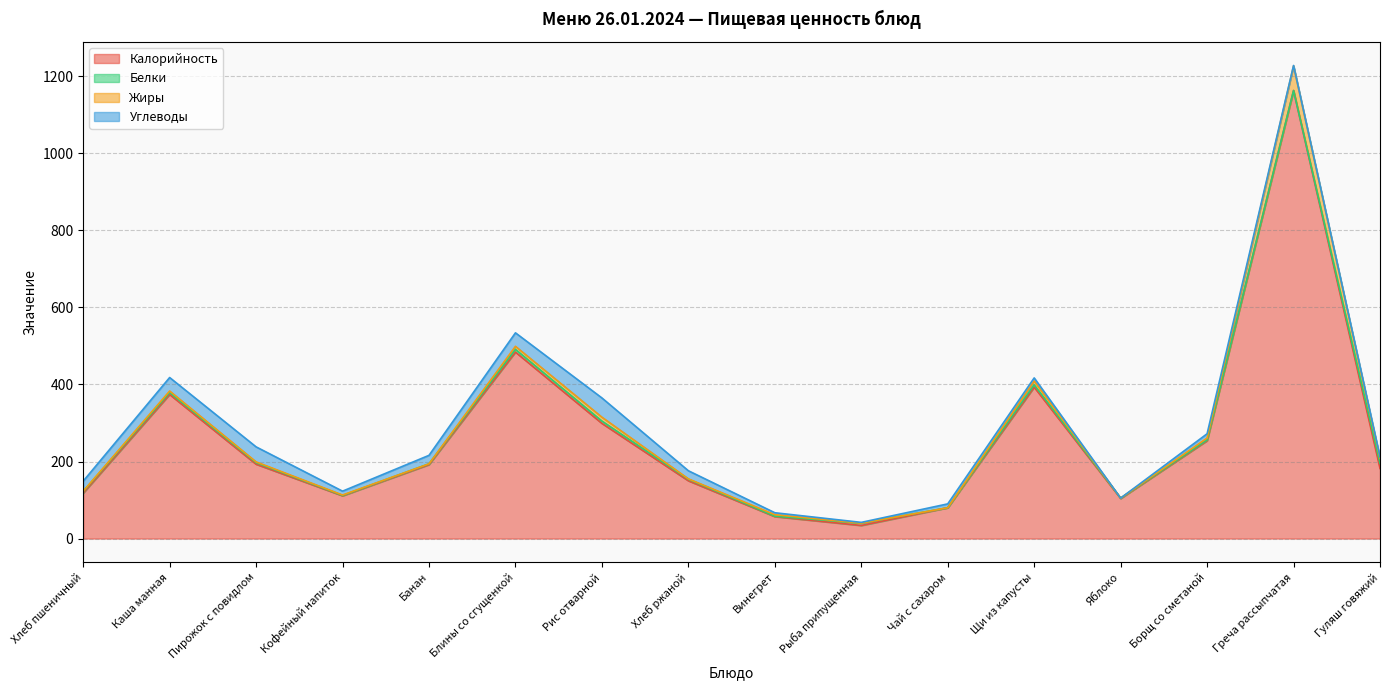

Is the value of Калорийность at Хлеб пшеничный greater than the value of Жиры at Щи из капусты?

Yes